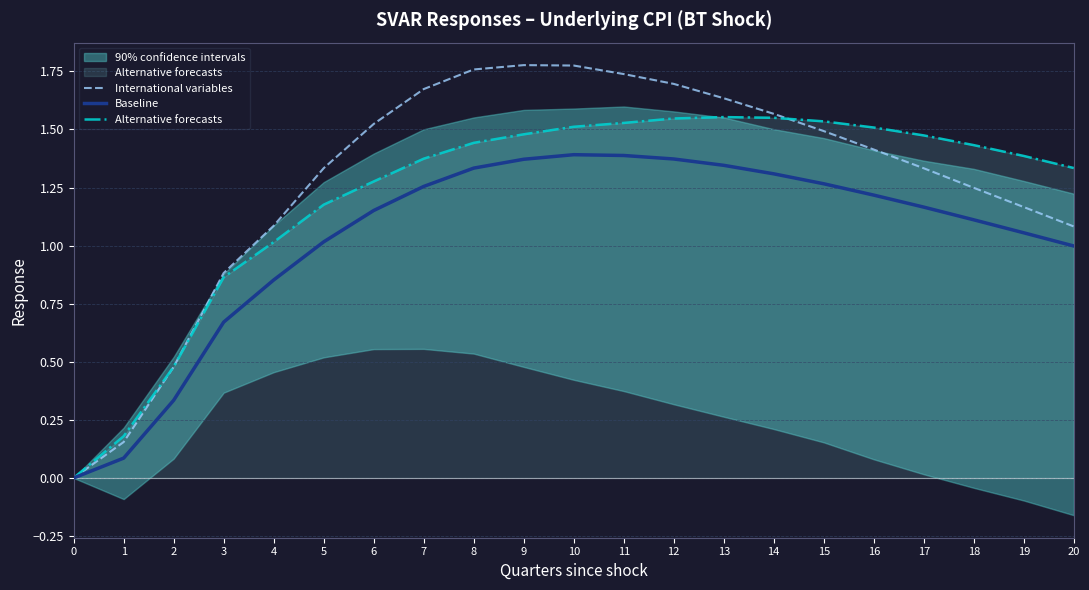

Count the number of categories in the chart.

21